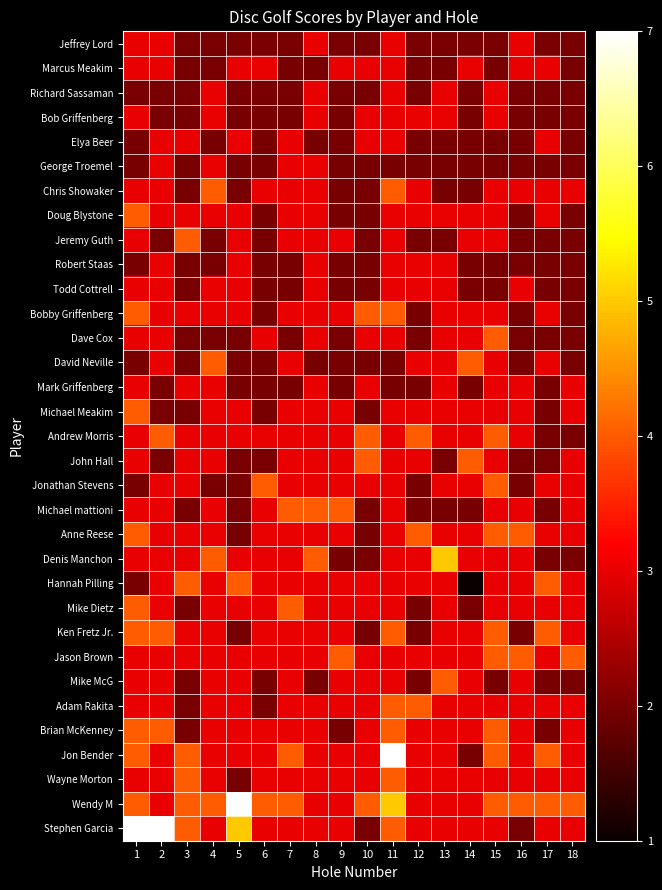

What is the smallest value displayed?

1